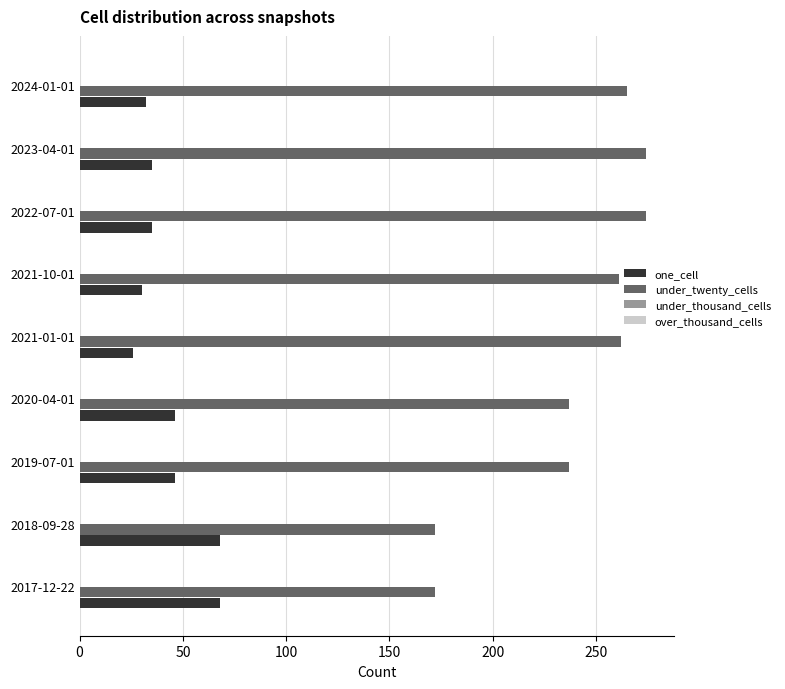

Which series has the widest spread of values?

under_twenty_cells